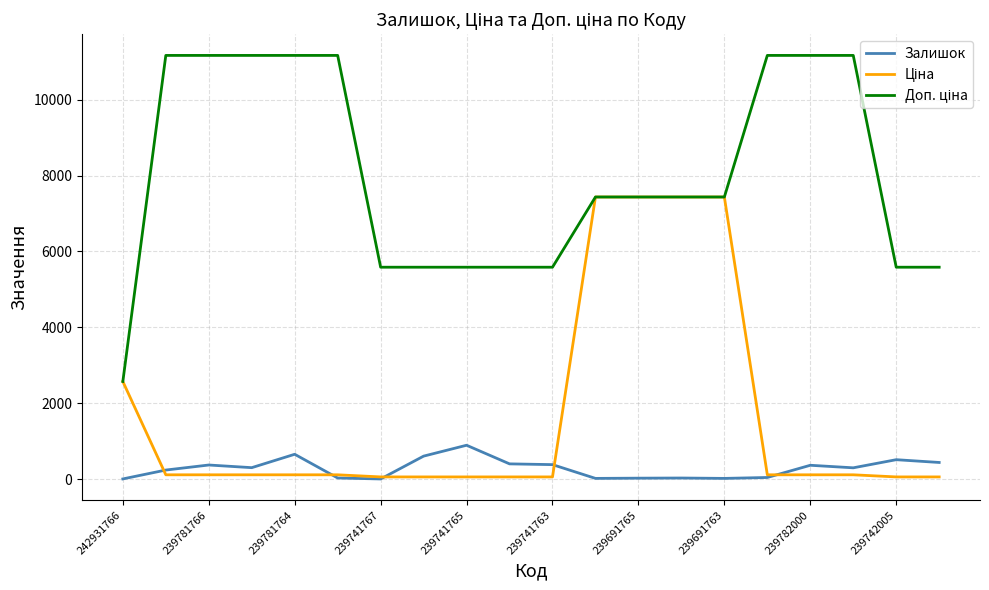

What is the greatest value displayed?

11169.0